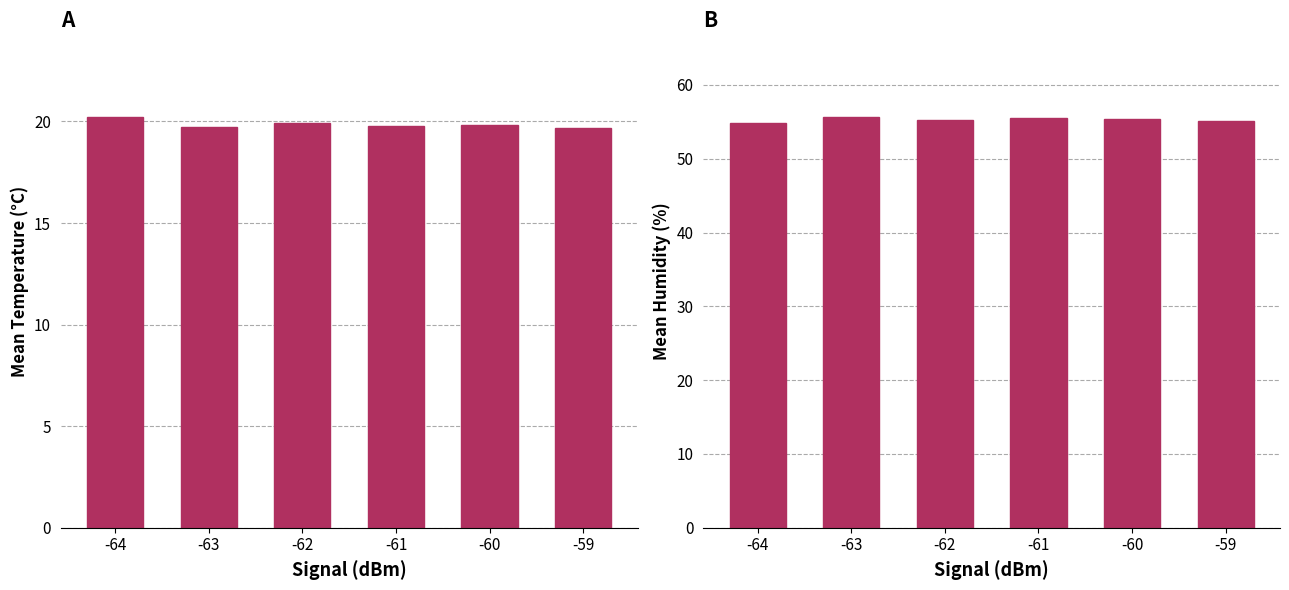

What is the approximate value of Mean Temp at -60?

19.8